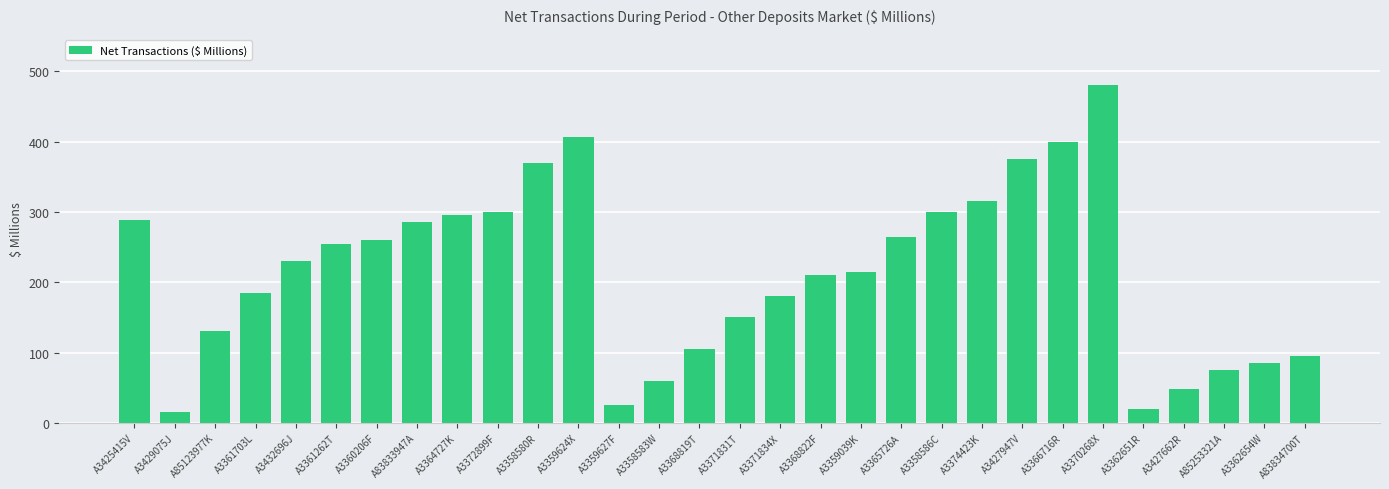

What position from the left is A3364727K?

9